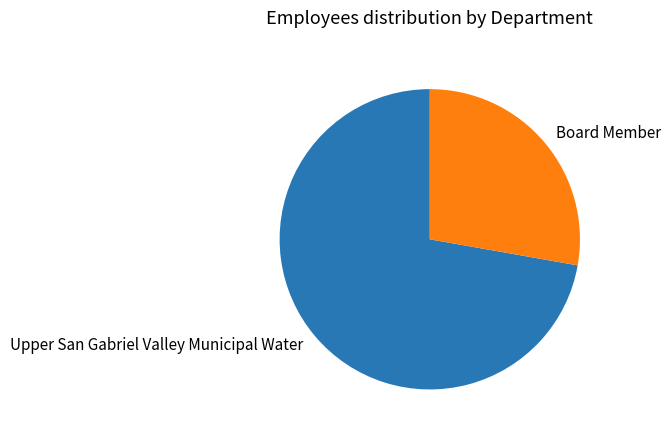

The Board Member slice represents 28% of the pie. True or false?

True